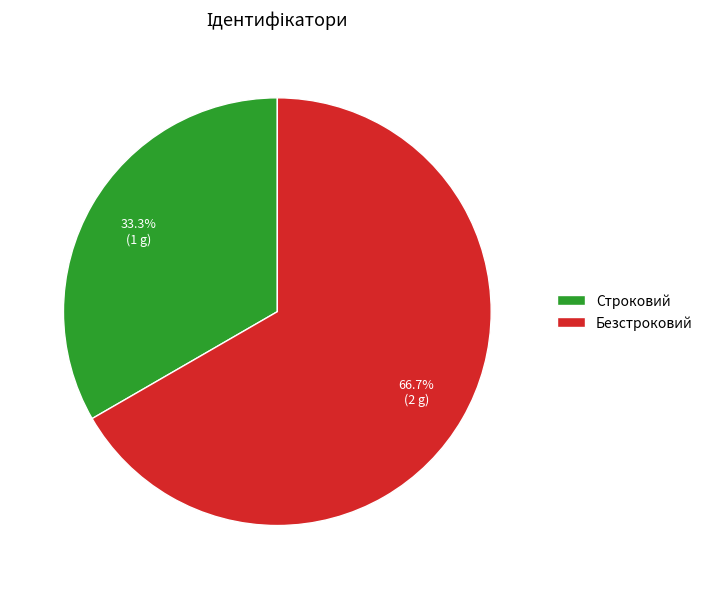

Which has a higher value, Строковий or Безстроковий?

Безстроковий